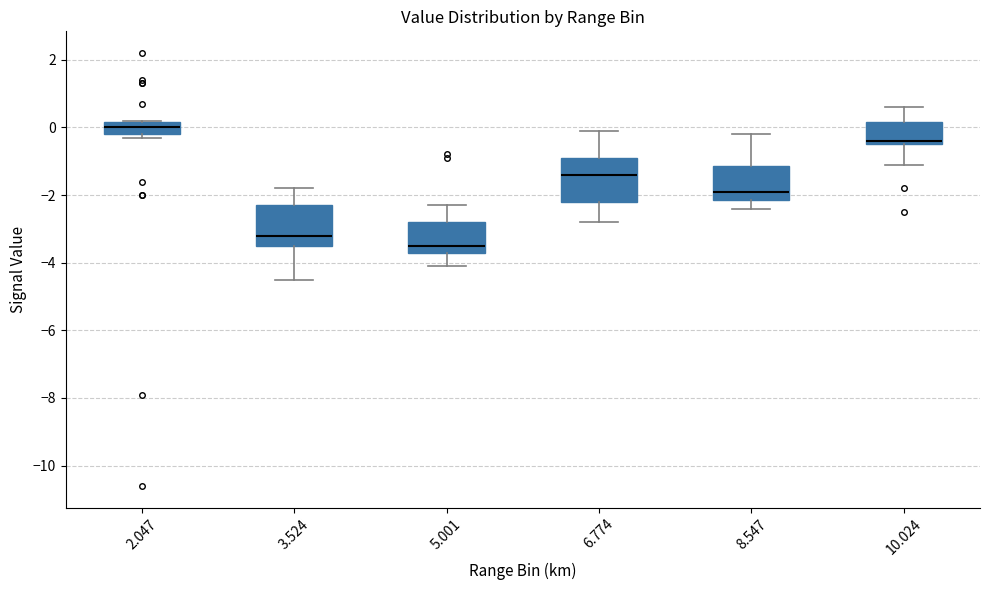

Reading left to right, transcribe this box plot: for each box, give where its median line is, the range the box spans, and where its two whiskers end, as read against the y-axis. The values are not printed on the chart, so give them approximately, as read against the axis.

2.047: median 0.0, box -0.2 to 0.2, whiskers -0.2 (just below the box's lower edge) to 0.2
3.524: median -3.2, box -3.4 to -2.2, whiskers -4.4 to -1.8
5.001: median -3.4, box -3.6 to -2.8, whiskers -4.0 to -2.2
6.774: median -1.4, box -2.2 to -0.8, whiskers -2.8 to 0.0
8.547: median -1.8, box -2.2 to -1.2, whiskers -2.4 to -0.2
10.024: median -0.4 (just above the box's lower edge), box -0.4 to 0.2, whiskers -1.0 to 0.6